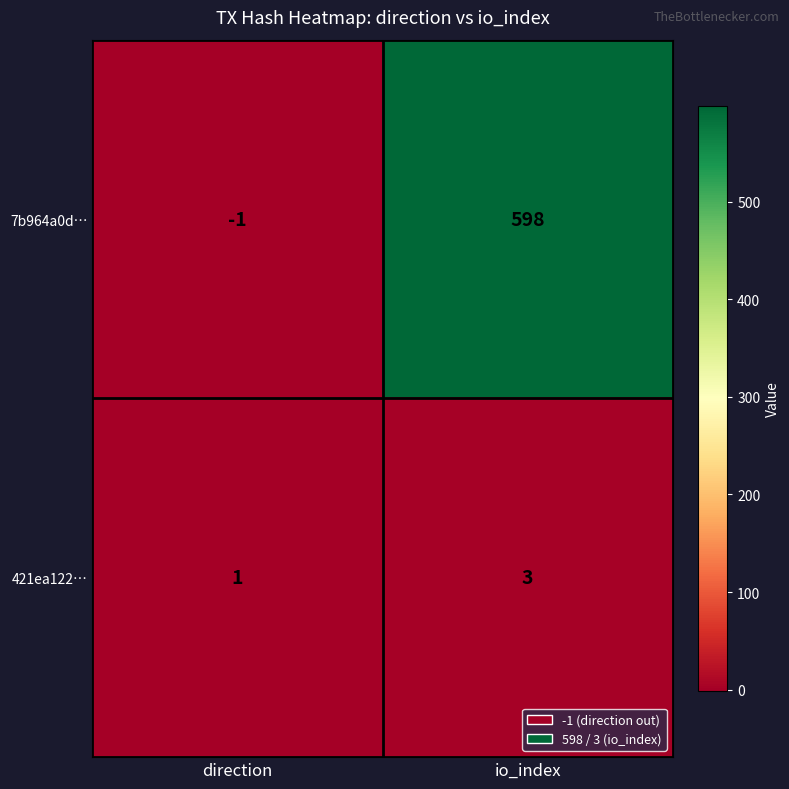

Rank the series by their average value, from highest to lowest.

7b964a0d…, 421ea122…